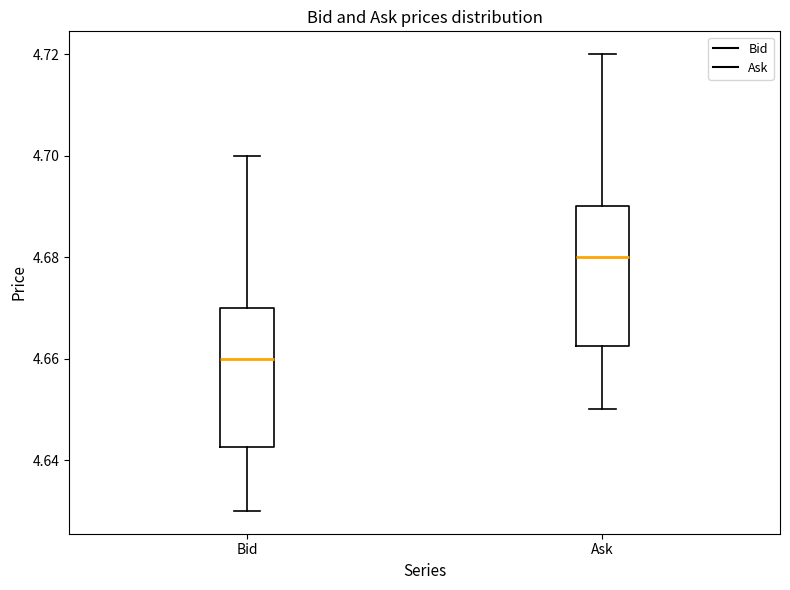

Reading left to right, transcribe this box plot: for each box, give where its median line is, the range the box spans, and where its two whiskers end, as read against the y-axis. The values are not printed on the chart, so give them approximately, as read against the axis.

Bid: median 4.660, box 4.642 to 4.670, whiskers 4.630 to 4.700
Ask: median 4.680, box 4.662 to 4.690, whiskers 4.650 to 4.720